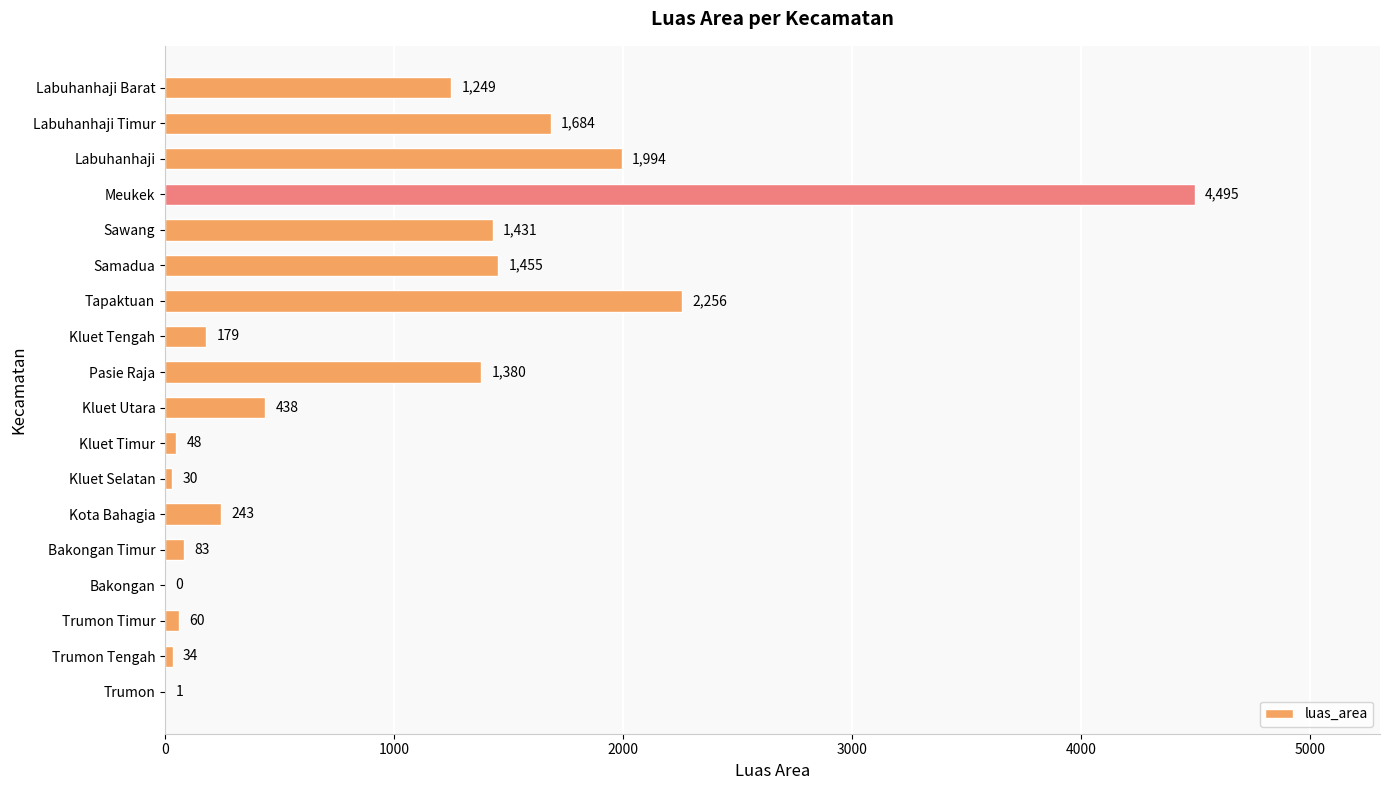

The value at Sawang is 764. True or false?

False